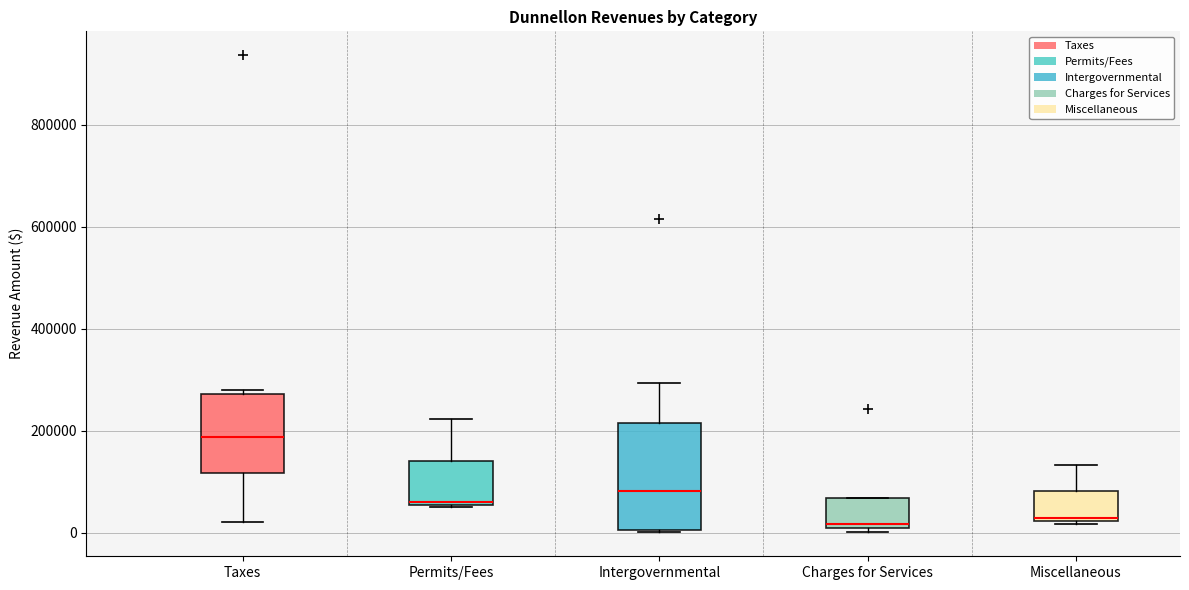

Reading left to right, read every box against the y-axis: the position of its median line, the range the box covers, and the ends of its whiskers. The values are not printed on the chart, so give them approximately, as read against the axis.

Taxes: median 180000, box 120000 to 280000, whiskers 20000 to 280000 (just above the box's upper edge)
Permits/Fees: median 60000, box 60000 to 140000, whiskers 60000 to 220000
Intergovernmental: median 80000, box 0 to 220000, whiskers 0 to 300000
Charges for Services: median 20000, box 0 to 60000, whiskers 0 (just below the box's lower edge) to 60000
Miscellaneous: median 20000 (just above the box's lower edge), box 20000 to 80000, whiskers 20000 (just below the box's lower edge) to 140000